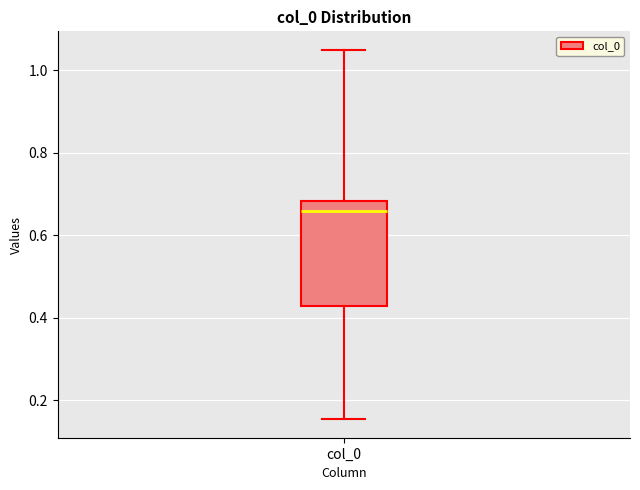

Transcribe this box plot: give where the median line is, the range the box spans, and where the two whiskers end, as read against the y-axis. The values are not printed on the chart, so give them approximately, as read against the axis.

median 0.66, box 0.42 to 0.68, whiskers 0.16 to 1.04